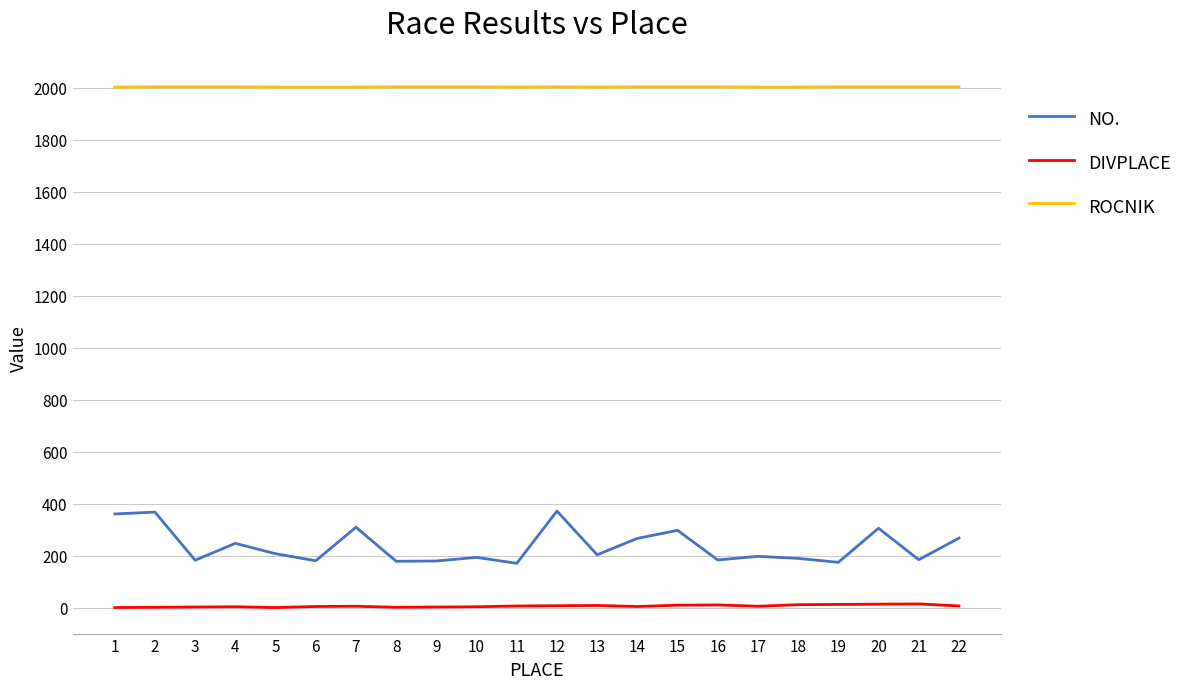

At 19, list the series in order from largest to smallest.

ROCNIK, NO., DIVPLACE